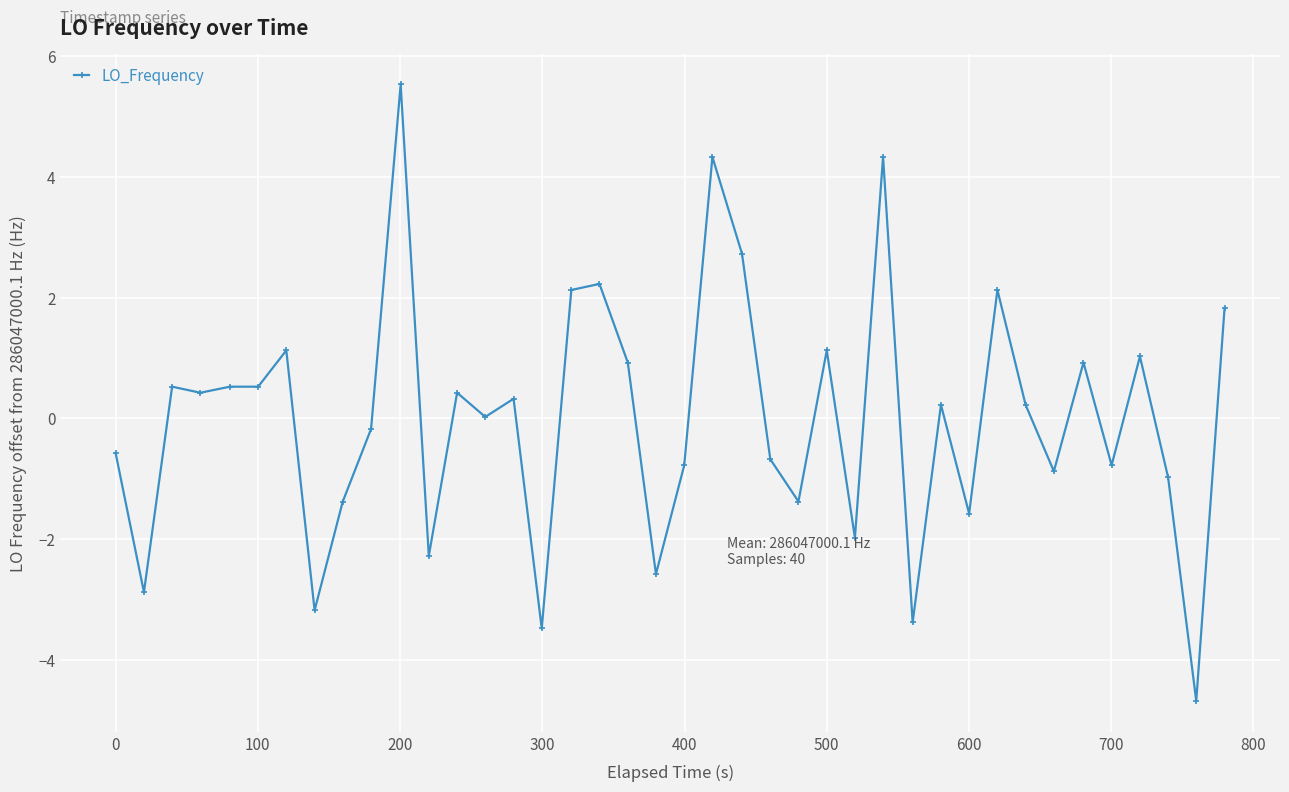

What is the difference between the maximum and minimum values?

10.2